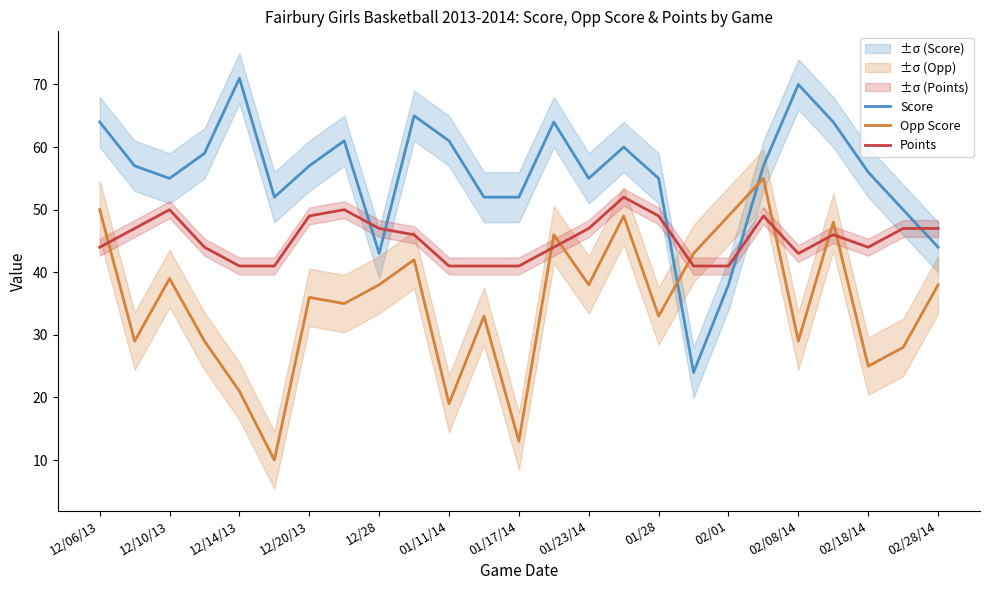

Reading left to right, transcribe all the data shown in this chart.

Score: 64	57	55	59	71	52	57	61	43	65	61	52	52	64	55	60	55	24	38	57	70	64	56	50	44
Opp Score: 50	29	39	29	21	10	36	35	38	42	19	33	13	46	38	49	33	43	49	55	29	48	25	28	38
Points: 44	47	50	44	41	41	49	50	47	46	41	41	41	44	47	52	49	41	41	49	43	46	44	47	47